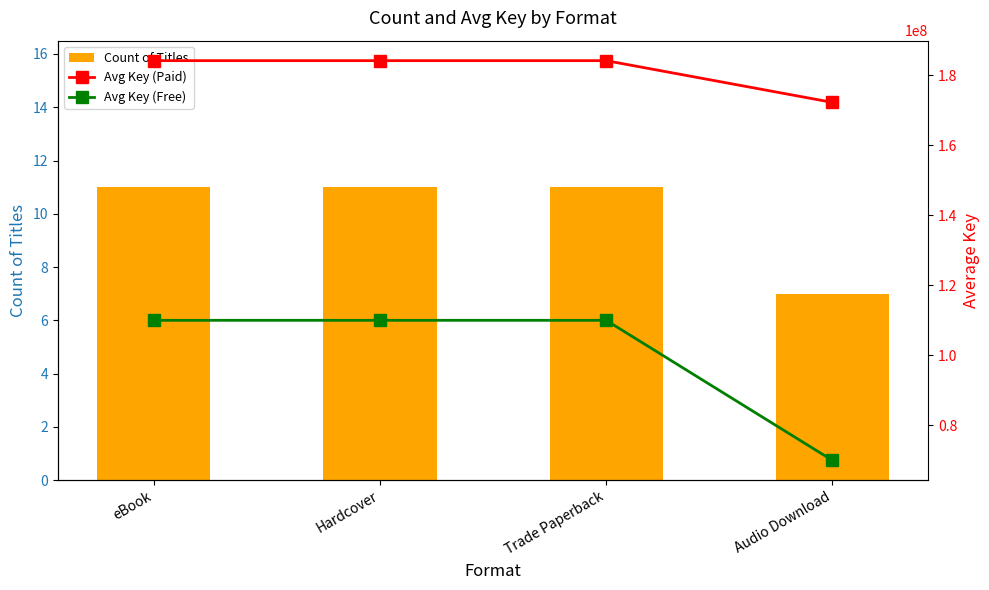

What is the maximum value shown in the chart?

184197254